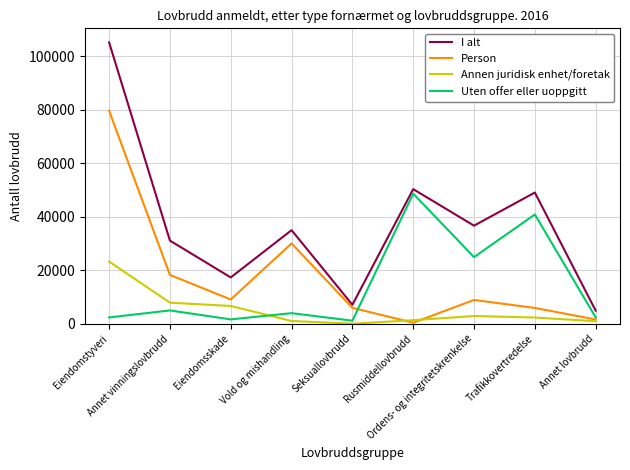

What is the sum of all Uten offer eller uoppgitt values?

130724